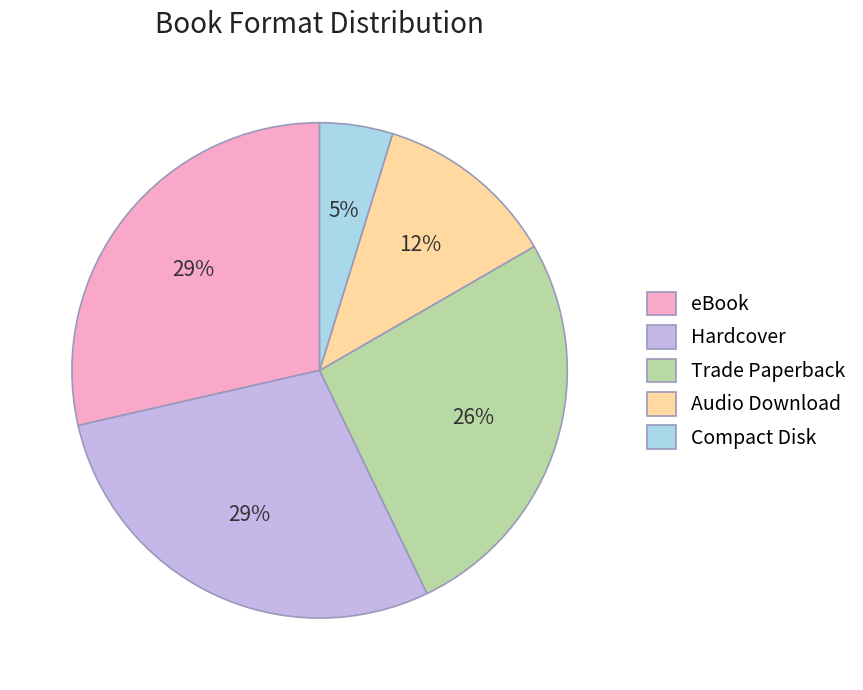

Approximately how many times larger is the value at Hardcover compared to eBook?

1.0